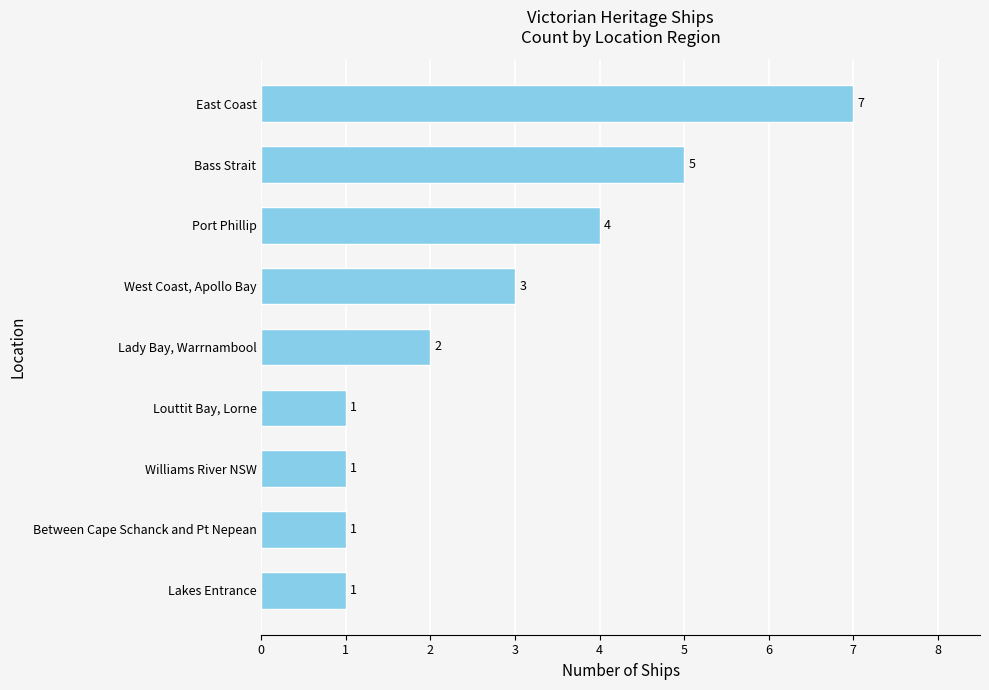

Where is the data nearest to the value 4?

Port Phillip